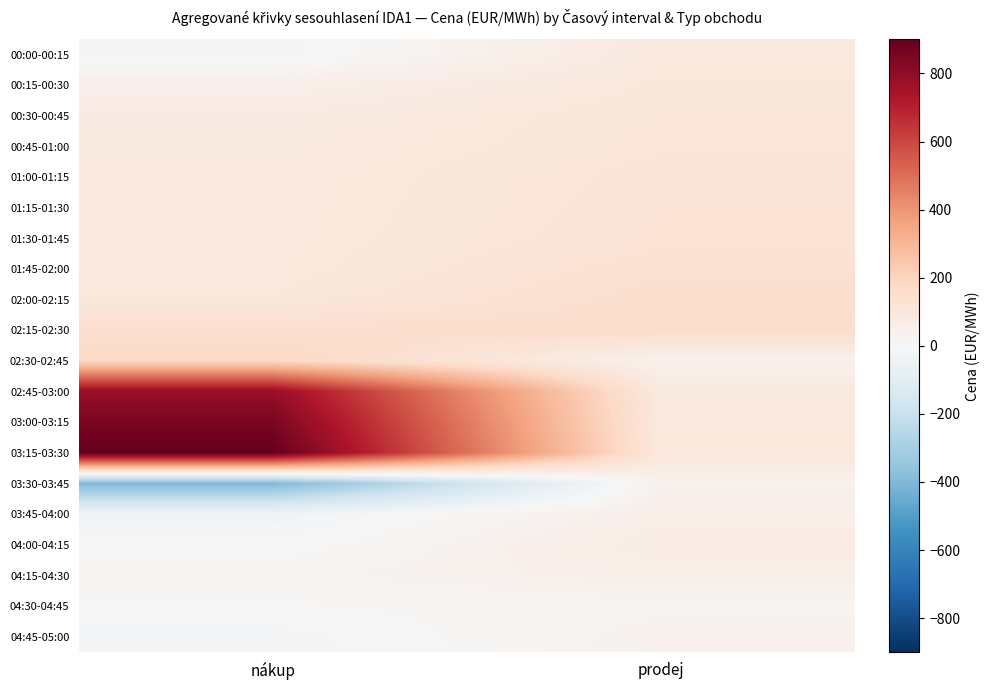

What is the total value across all series at nákup?

3088.8